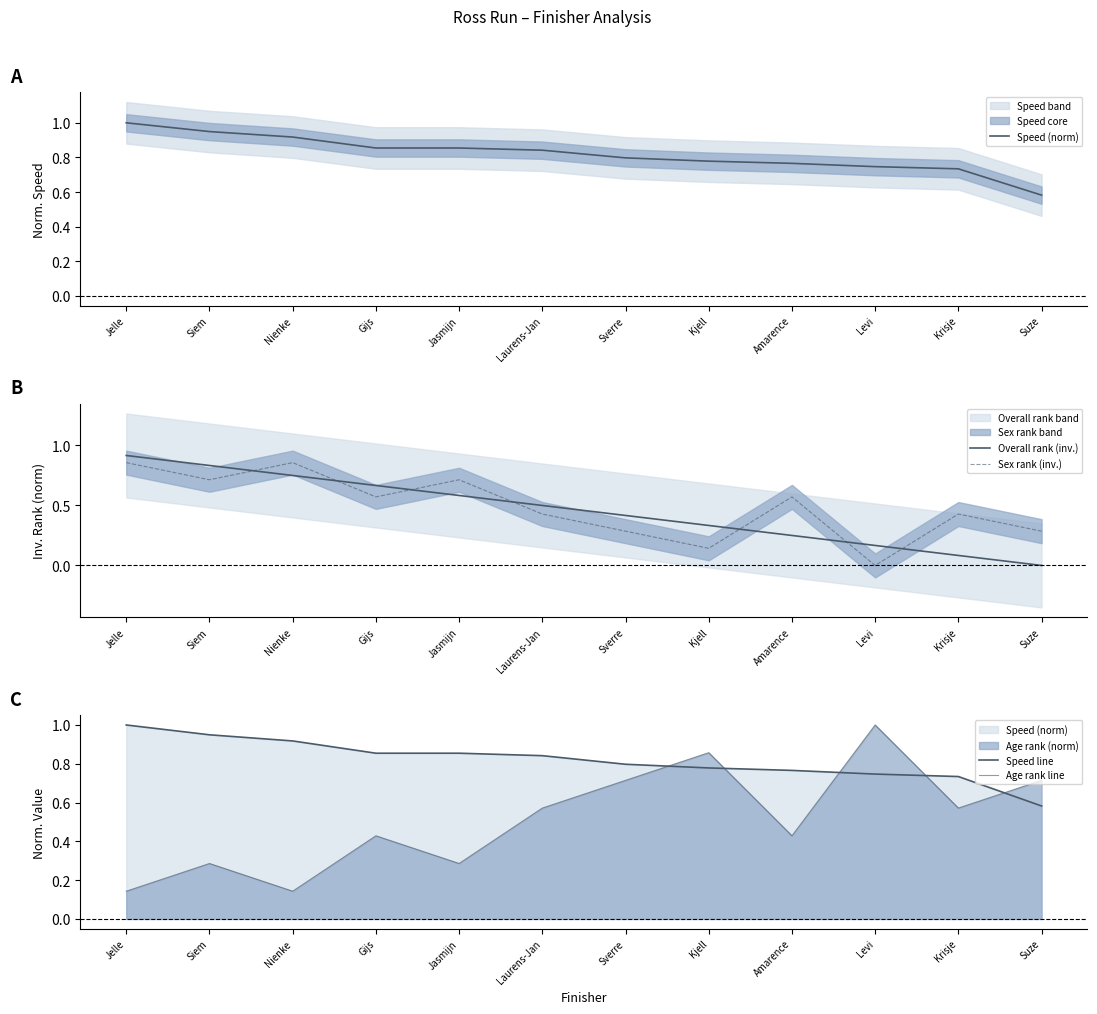

What is the label of the 1st point from the left?

Jelle